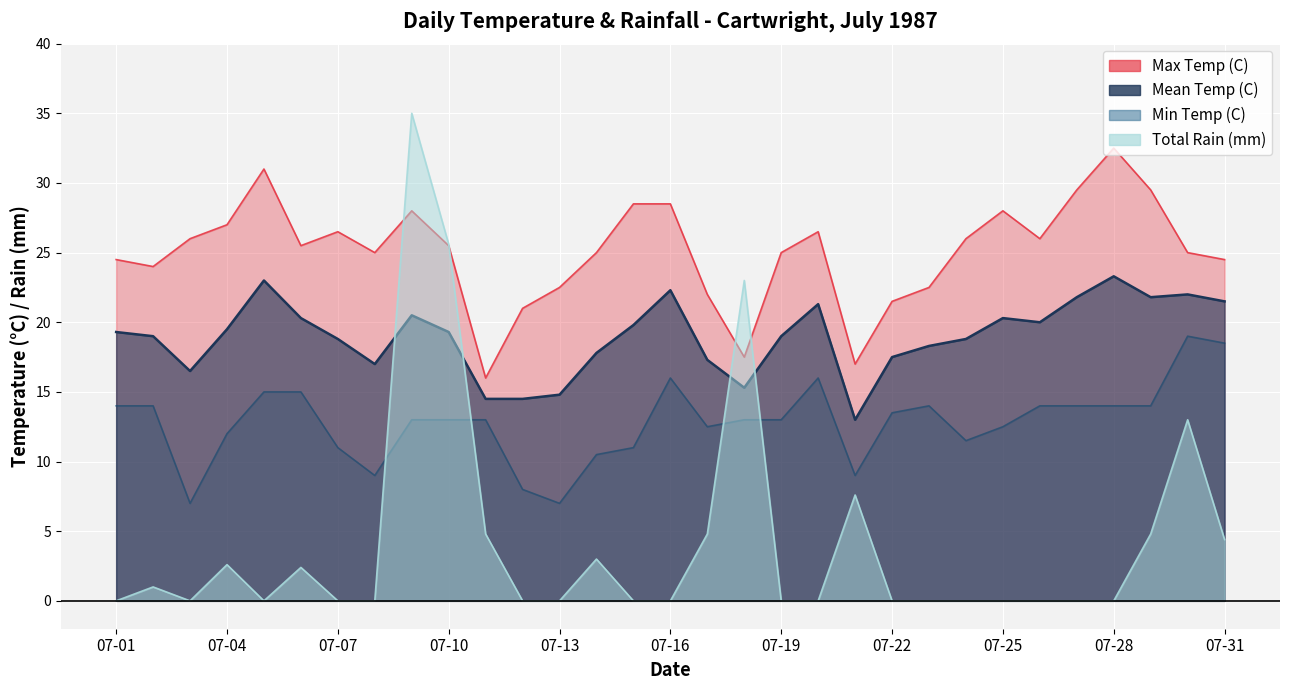

What is the maximum value shown in the chart?

35.0